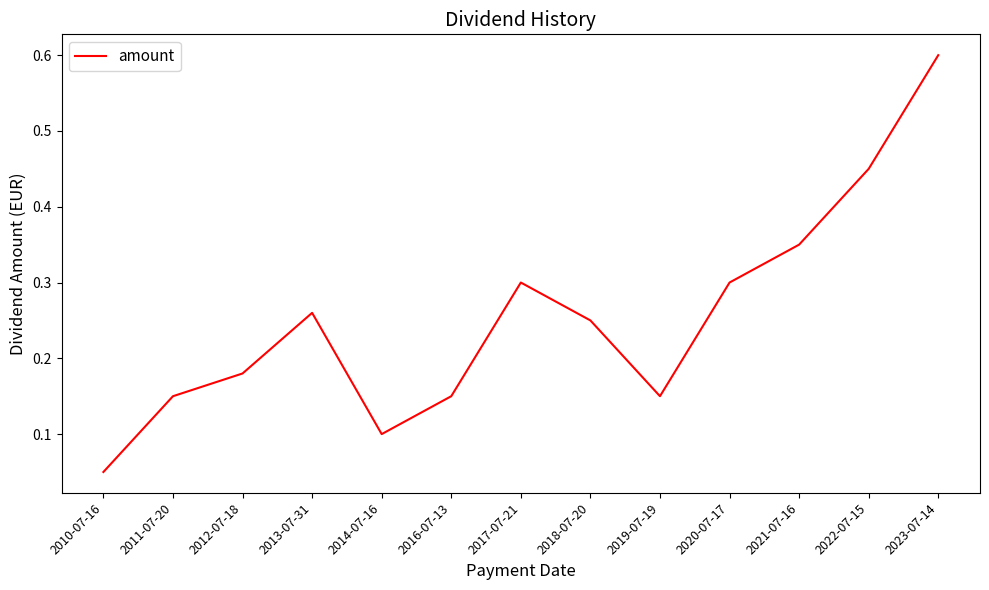

Does the chart display data point markers on the line(s)?

No